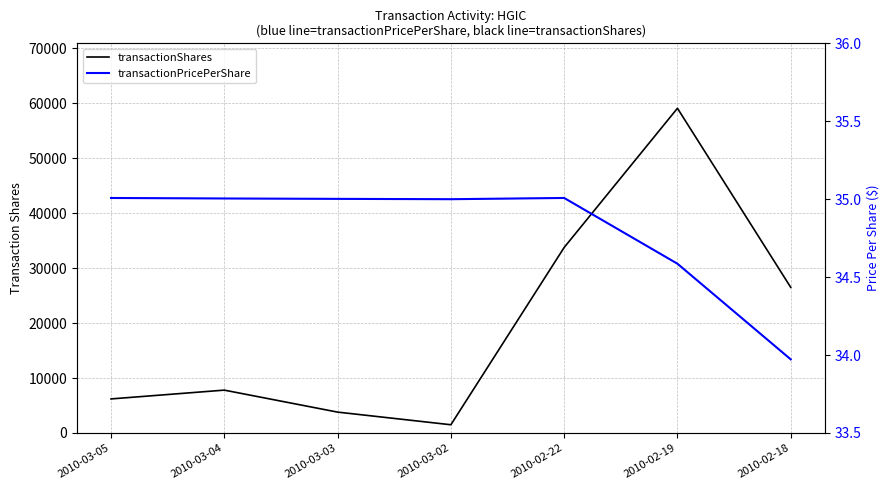

Where does the transactionPricePerShare series first go above 35?

2010-03-05